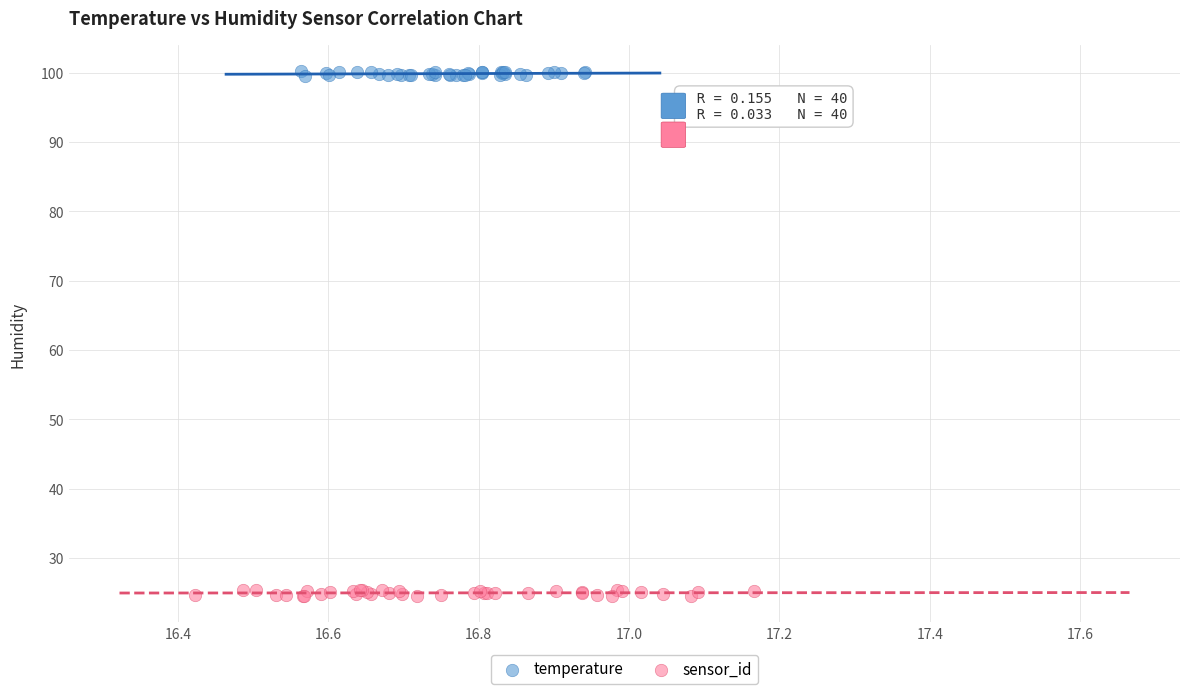

What are all the series names shown in the legend?

temperature, sensor_id